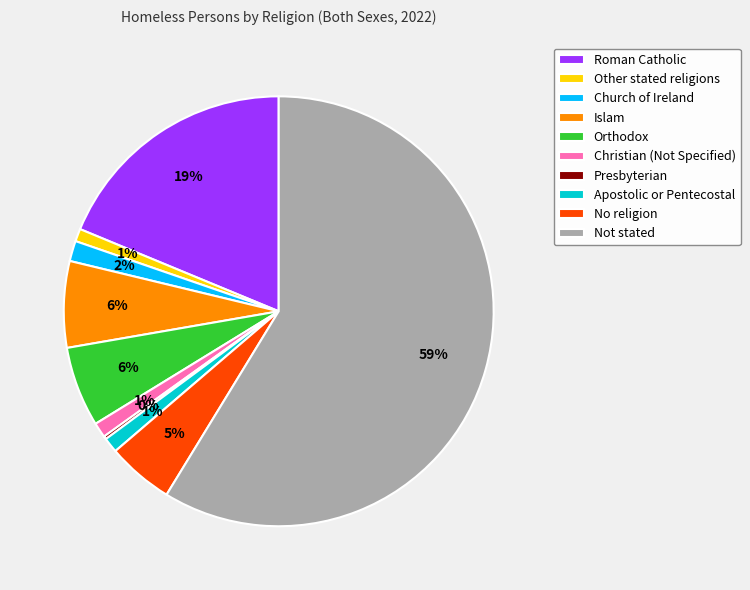

What percentage is the Church of Ireland slice, to the nearest percent?

2%